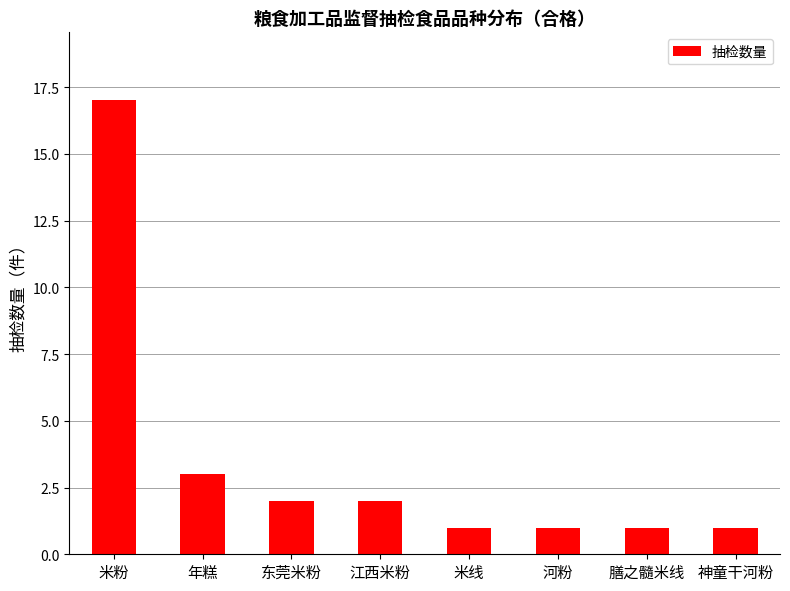

How many values are below 2?

4